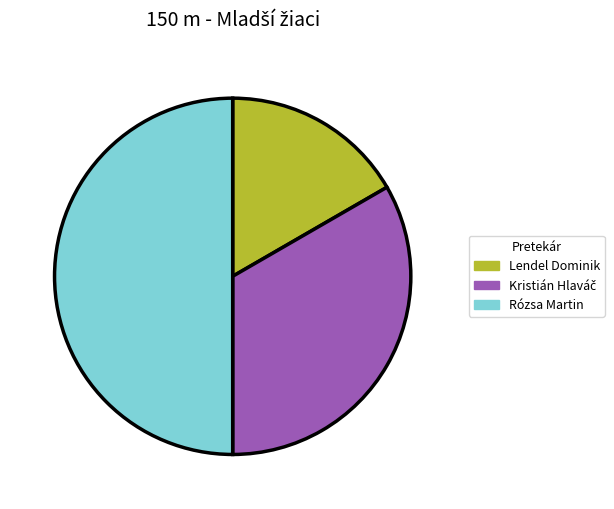

Rank the categories by value from highest to lowest.

Rózsa Martin, Kristián Hlaváč, Lendel Dominik